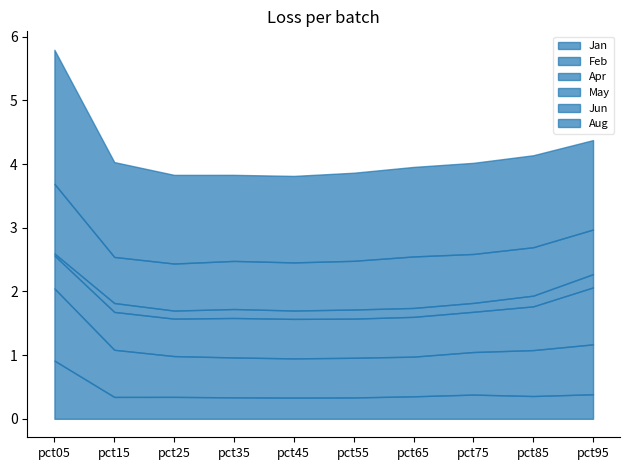

Is it true that Aug equals 1.5 at pct15?

True